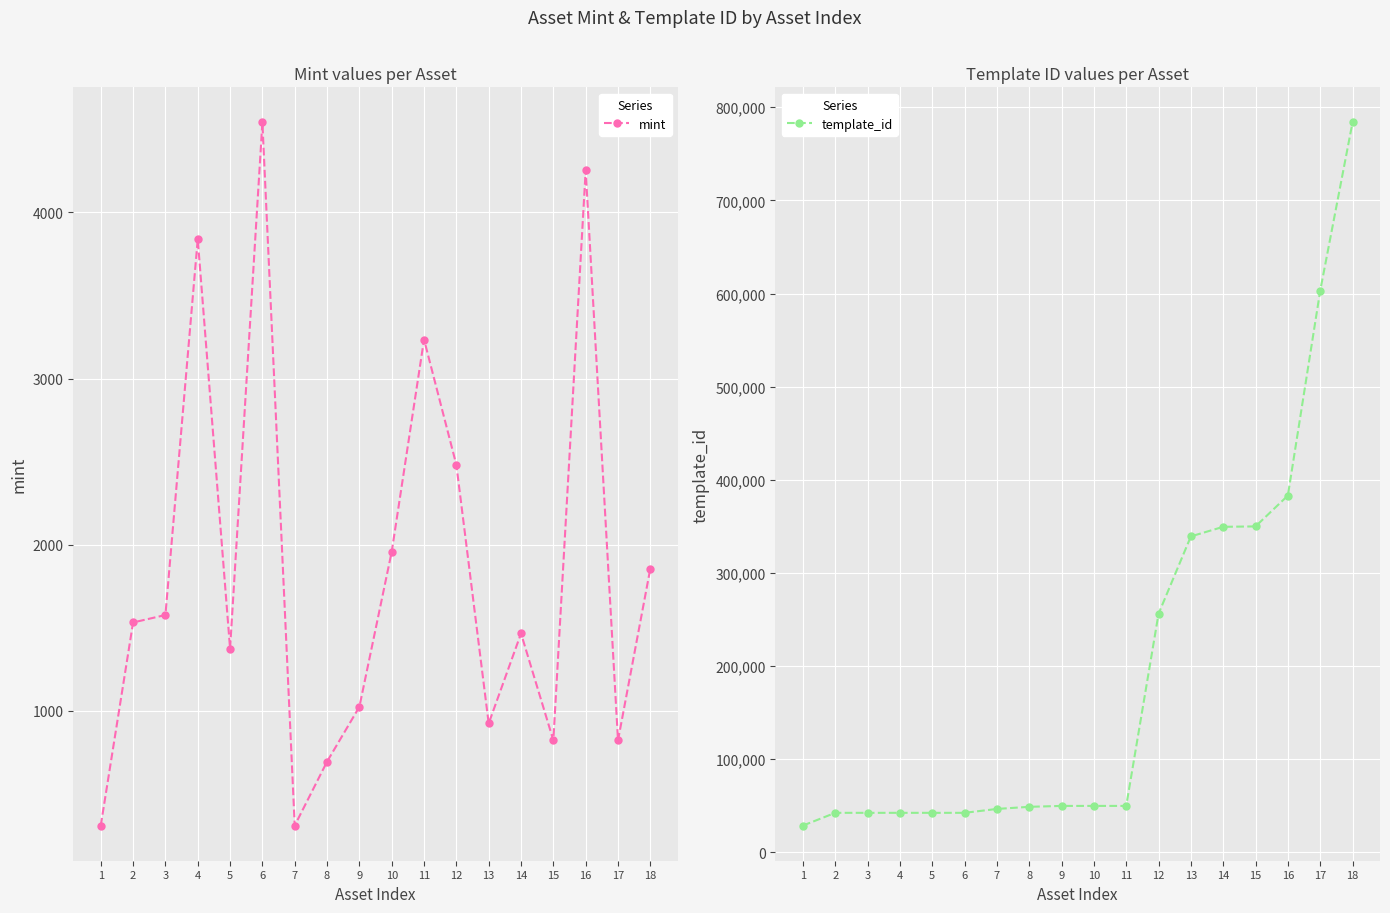

Is it true that mint equals 2202 at 2?

False